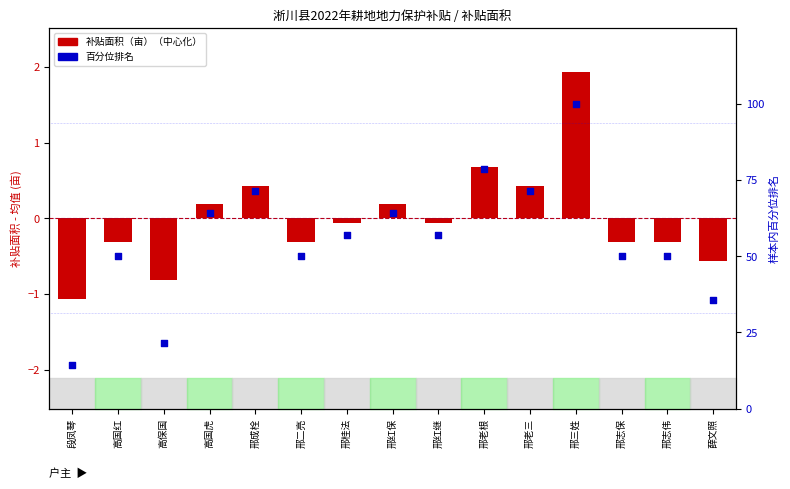

Which series contains the highest Y value?

百分位排名